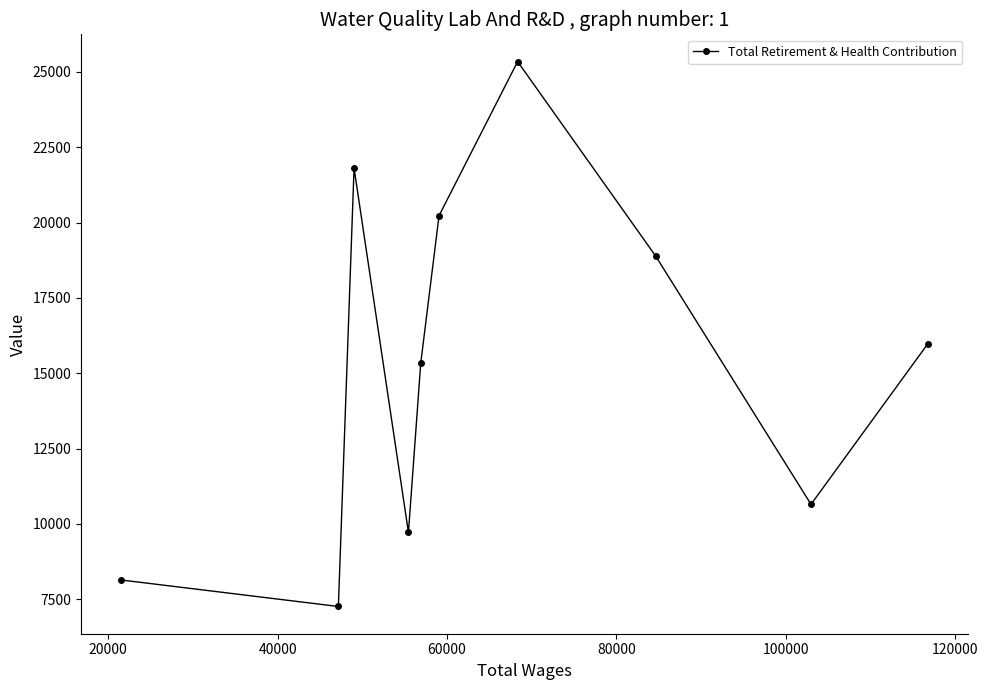

How many series are shown in this chart?

1